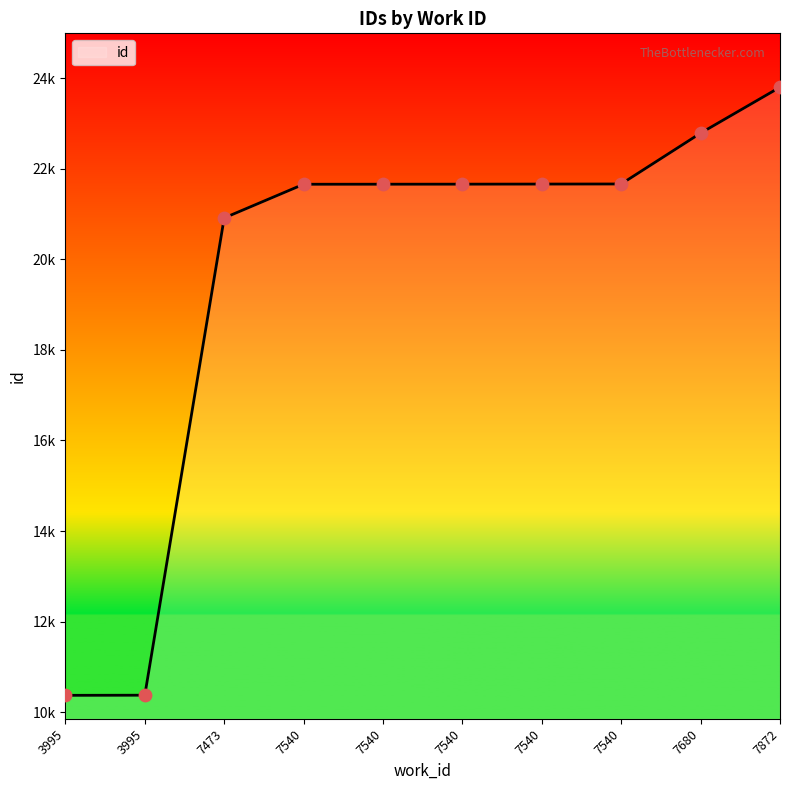

Is this an area chart (filled region under the line)?

Yes